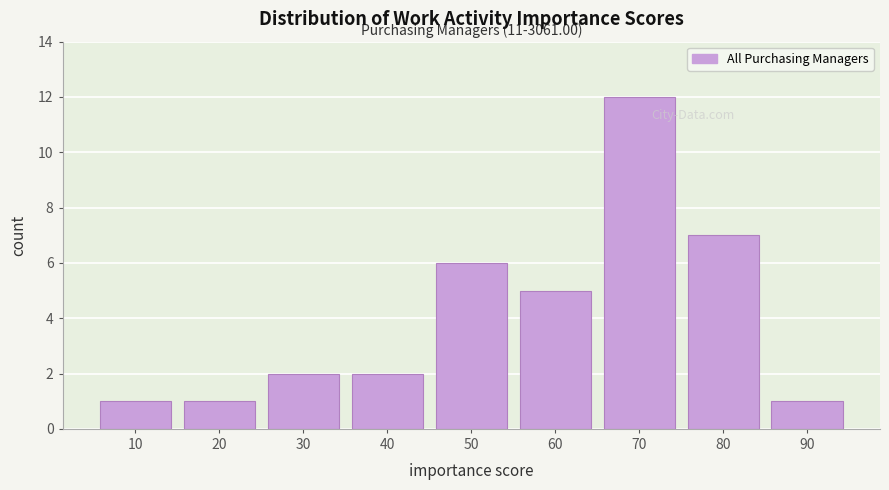

Reading left to right, extract all data points from this chart.

10=1	20=1	30=2	40=2	50=6	60=5	70=12	80=7	90=1